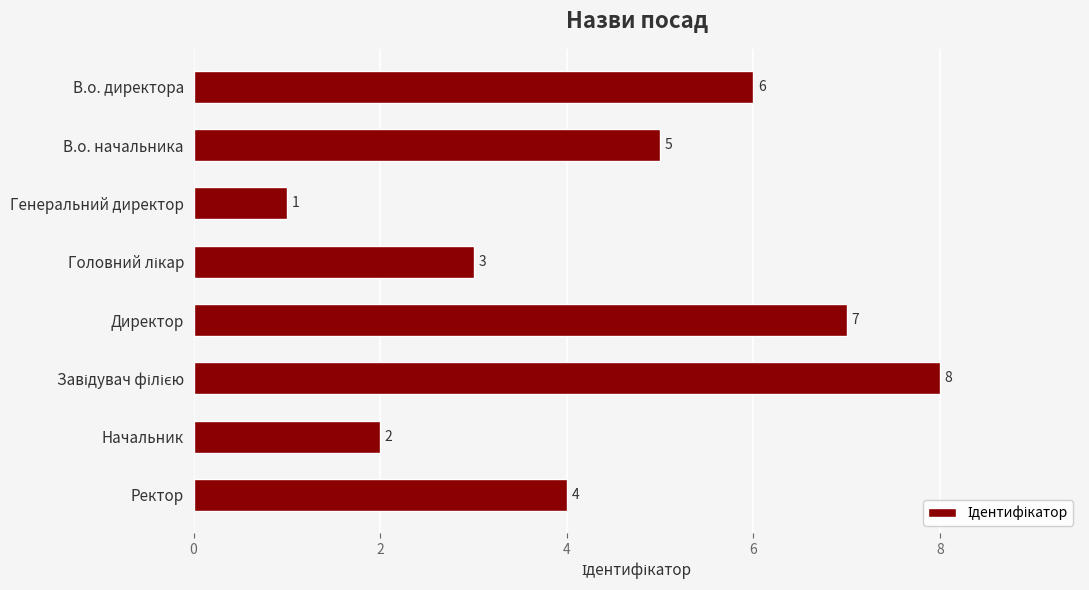

Reading top to bottom, transcribe all the data shown in this chart.

6	5	1	3	7	8	2	4